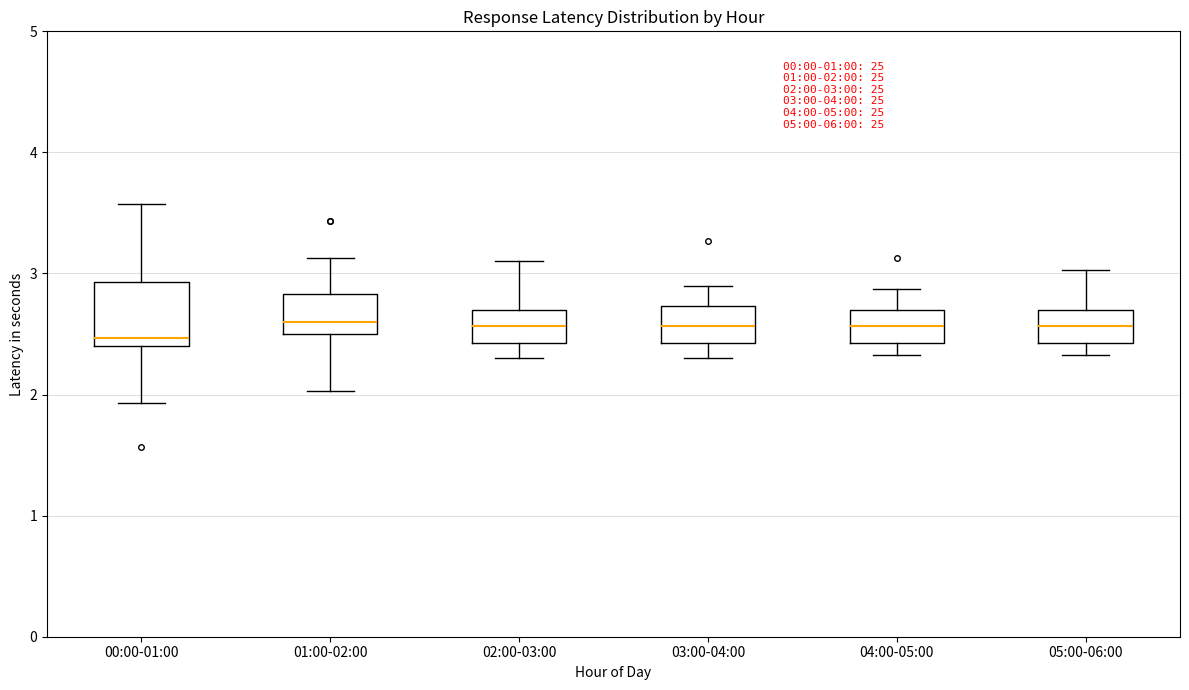

Which box is the tallest, from its lower edge to its upper edge?

00:00-01:00